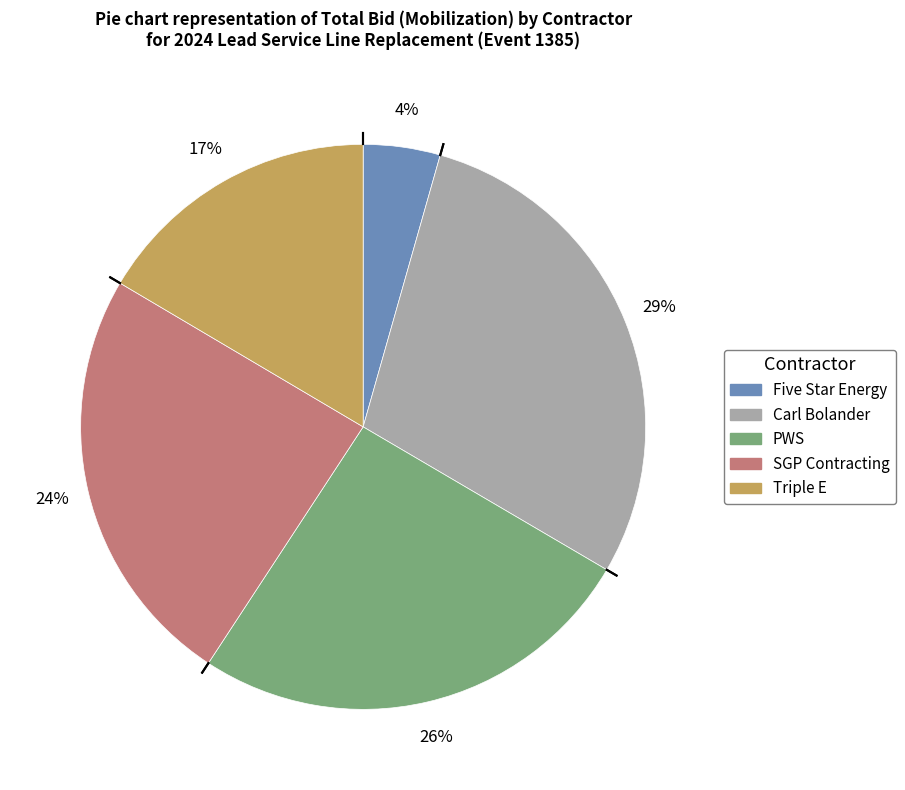

Rank the categories by value from highest to lowest.

Carl Bolander, PWS, SGP Contracting, Triple E, Five Star Energy